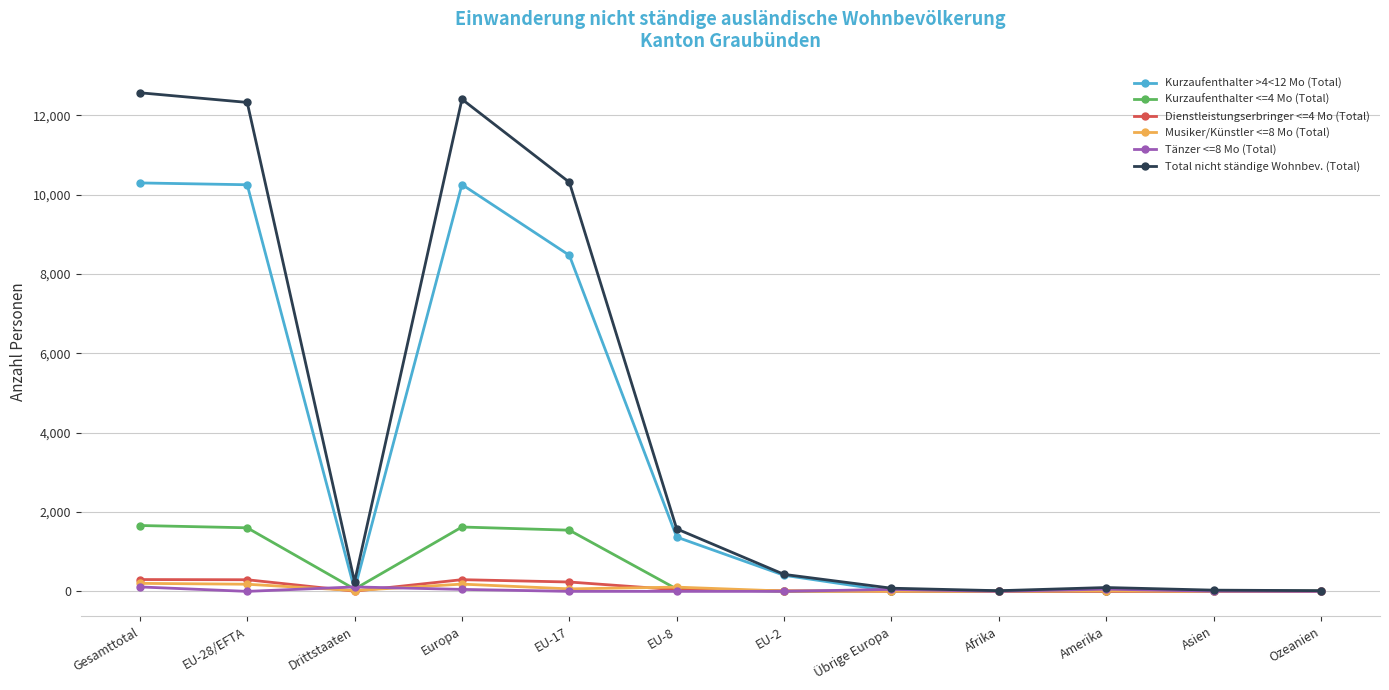

Where is Total nicht ständige Wohnbev. (Total) nearest to the value 6291?

EU-17